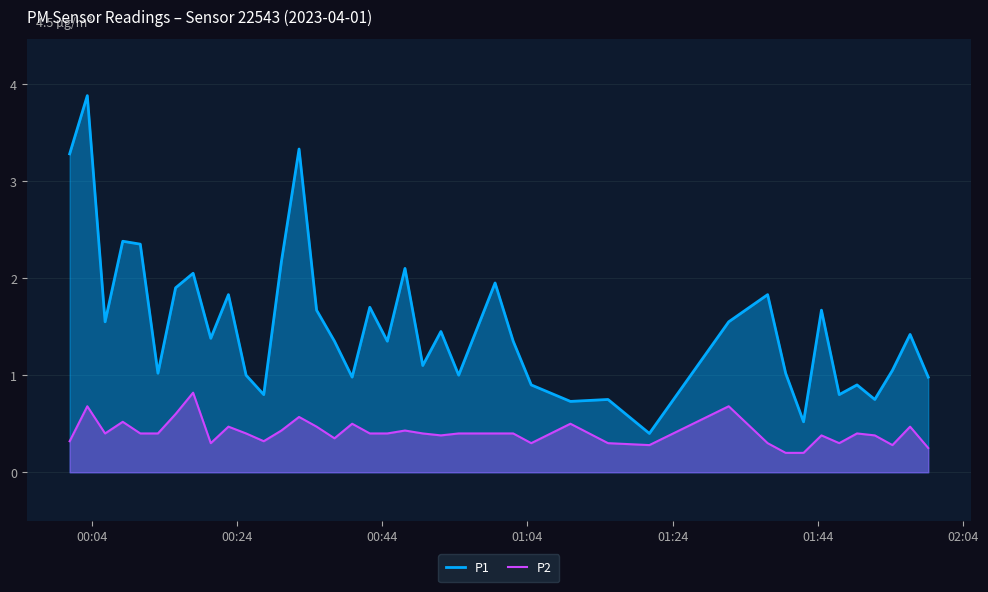

How many lines are shown in the chart?

2